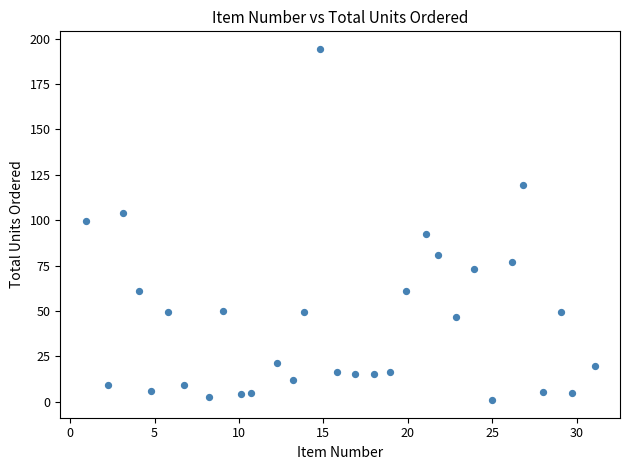

What is the range of Y values (max minus min)?

193.5